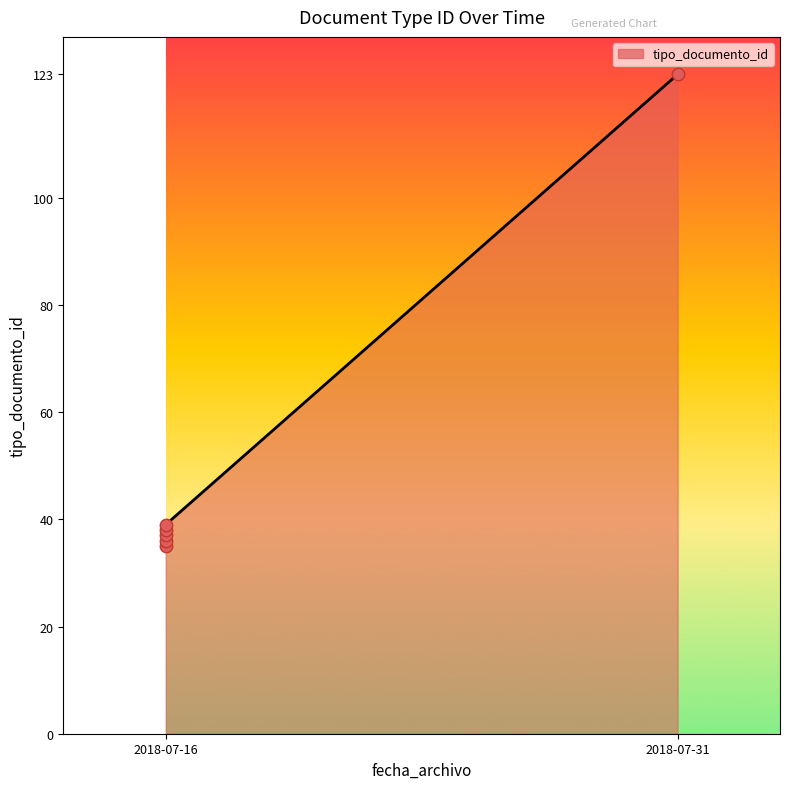

Which has a higher value, 2018-07-16 or 2018-07-16?

2018-07-16